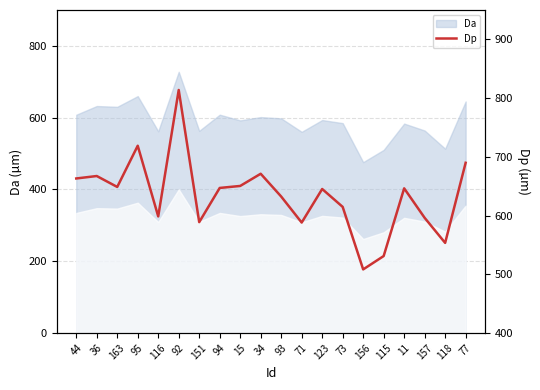

Does the chart display data point markers on the line(s)?

No